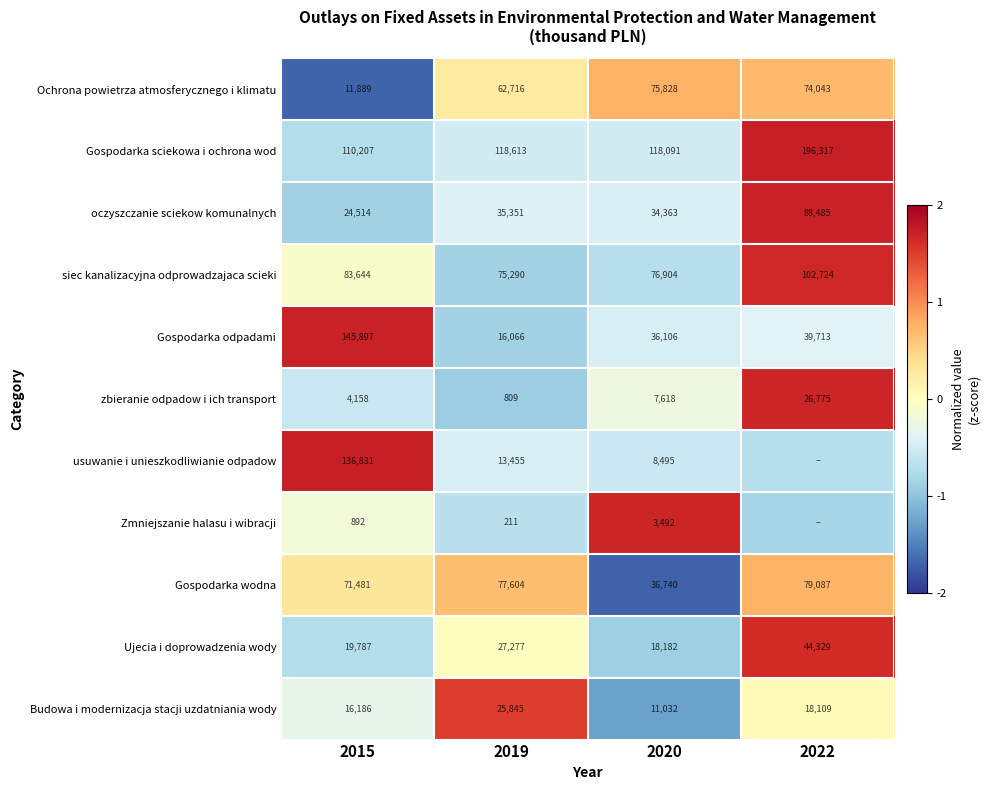

What is the smallest value displayed?

-1.7